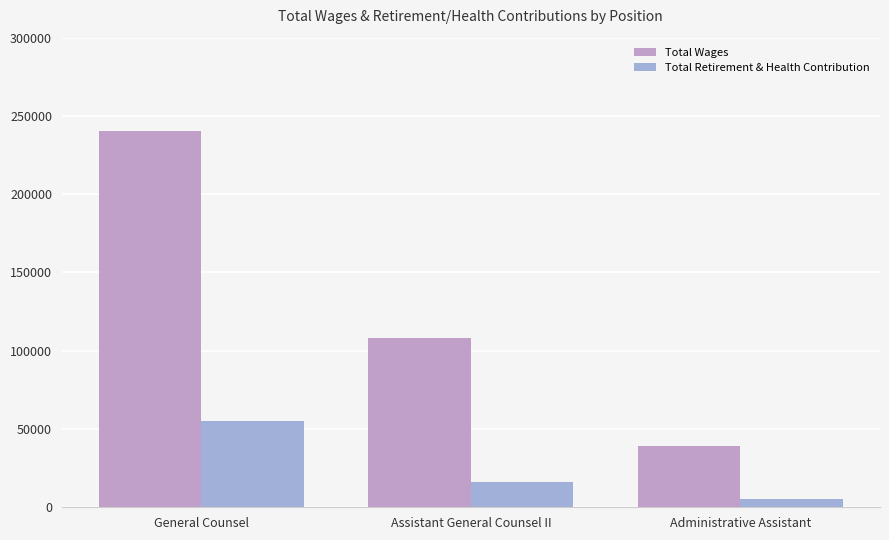

List the labels in order of Total Wages value, smallest first.

Administrative Assistant, Assistant General Counsel II, General Counsel